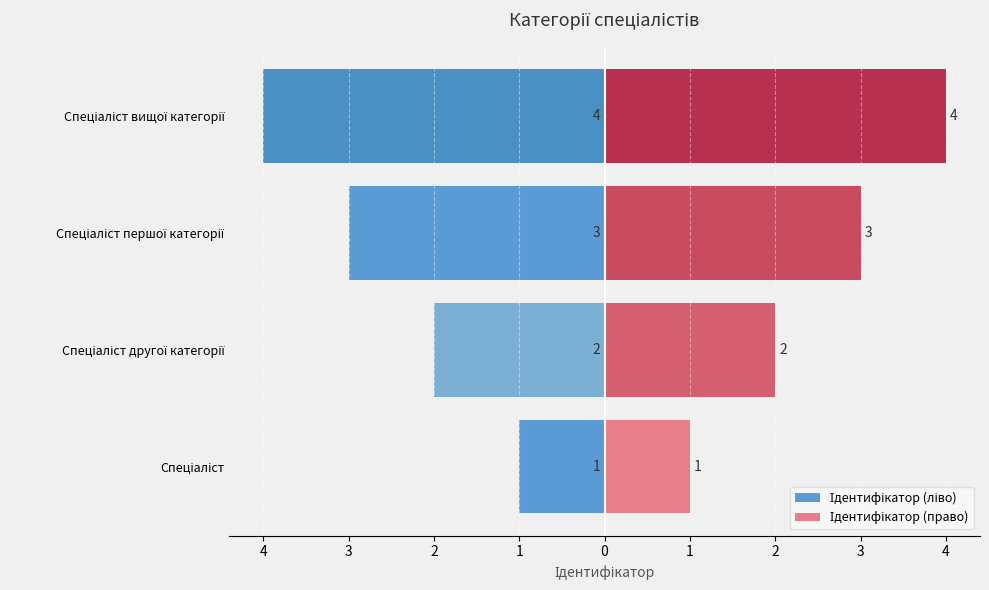

Reading left to right, what are all the values shown in this chart?

Ідентифікатор (ліво): -1	-2	-3	-4
Ідентифікатор (право): 1	2	3	4